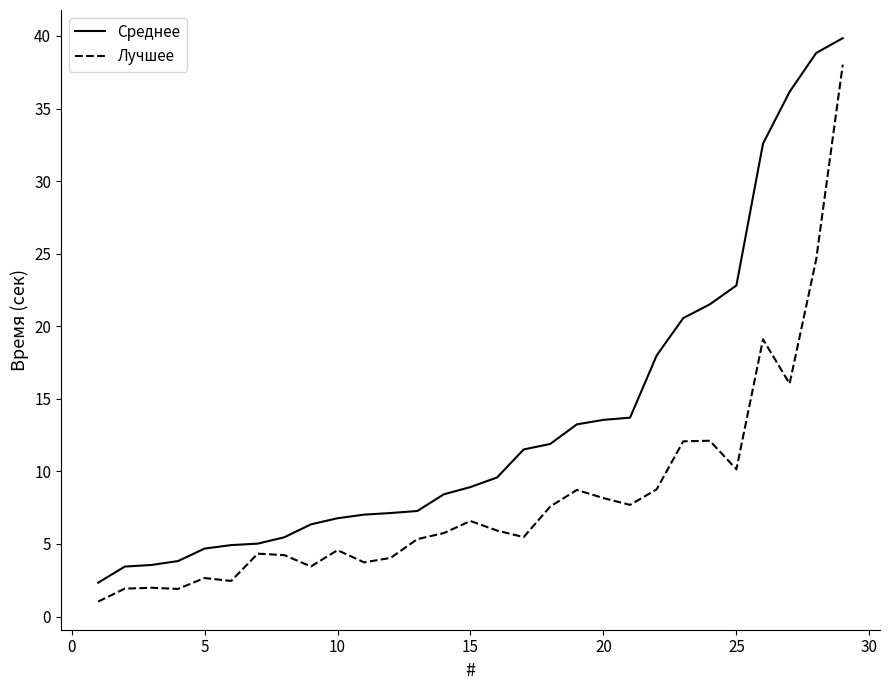

Which series has the largest total across all categories?

Среднее